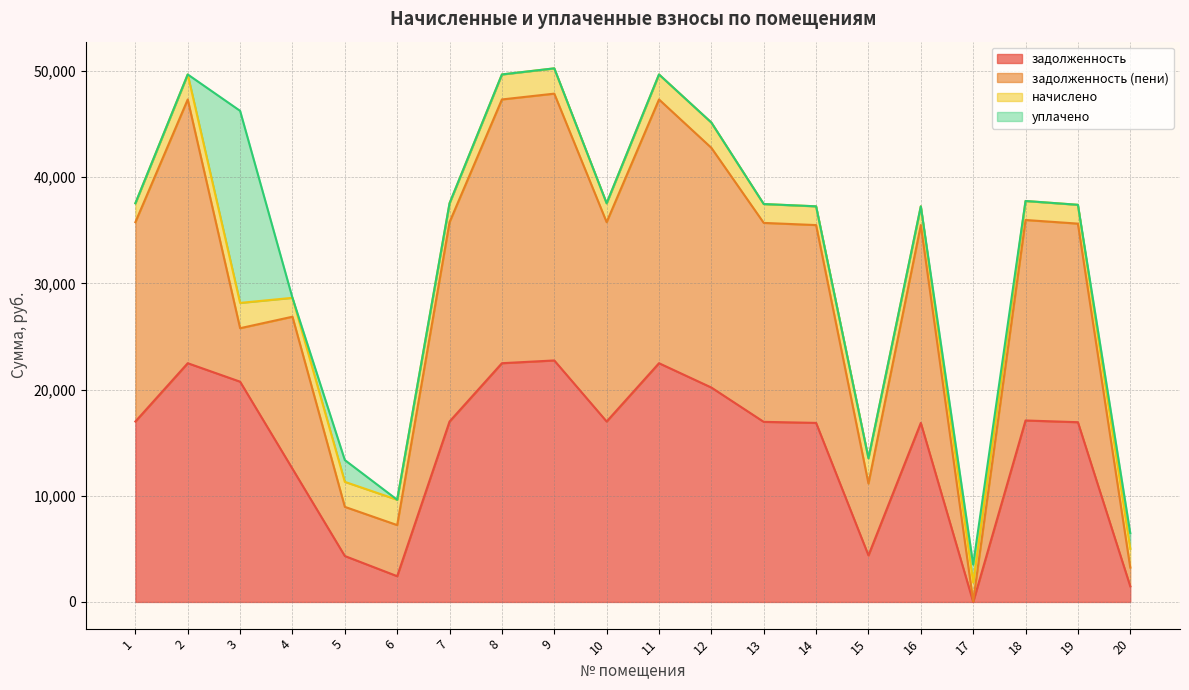

Where is задолженность (пени) nearest to the value 12594?

4